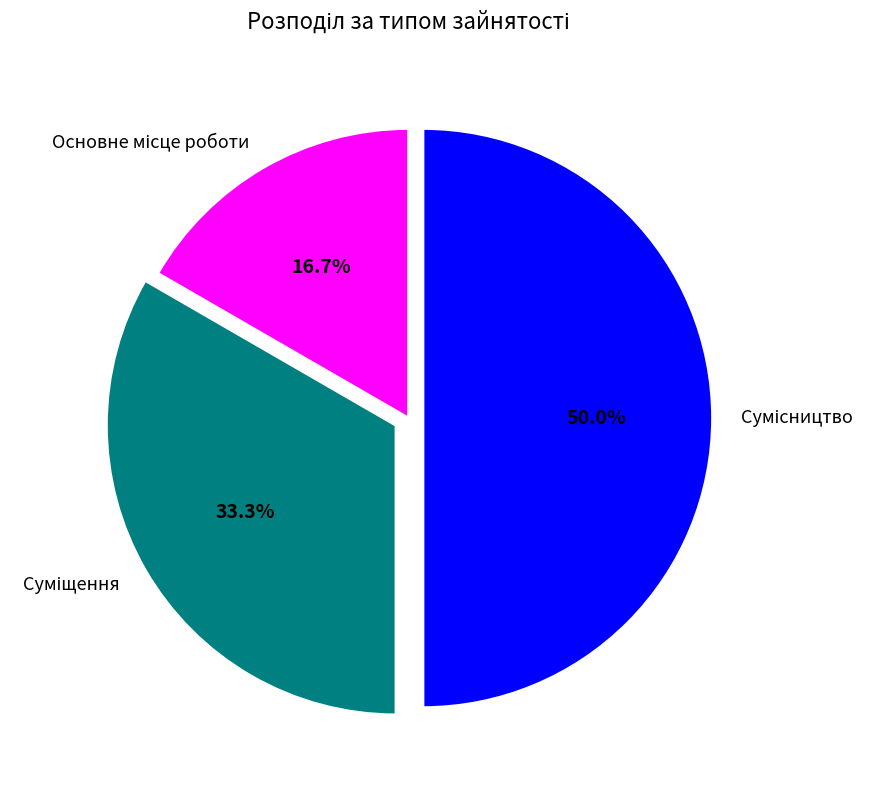

What percentage is the Суміщення slice, to the nearest percent?

33%